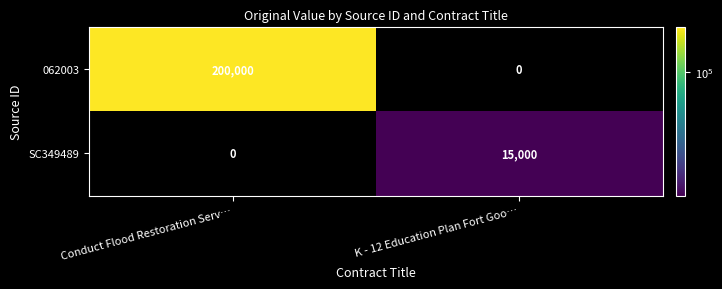

Rank the series by their maximum value, from lowest to highest.

SC349489, 062003